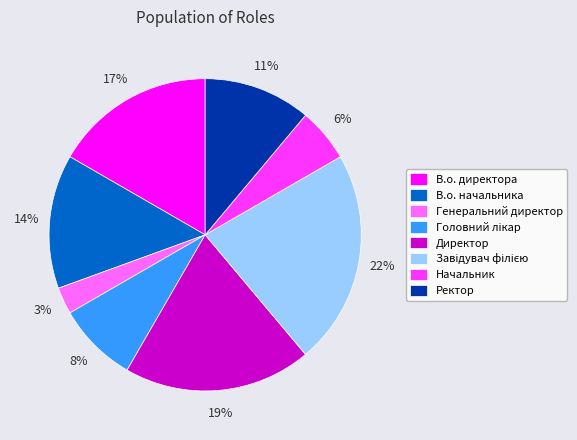

Which has a higher value, Директор or В.о. начальника?

Директор